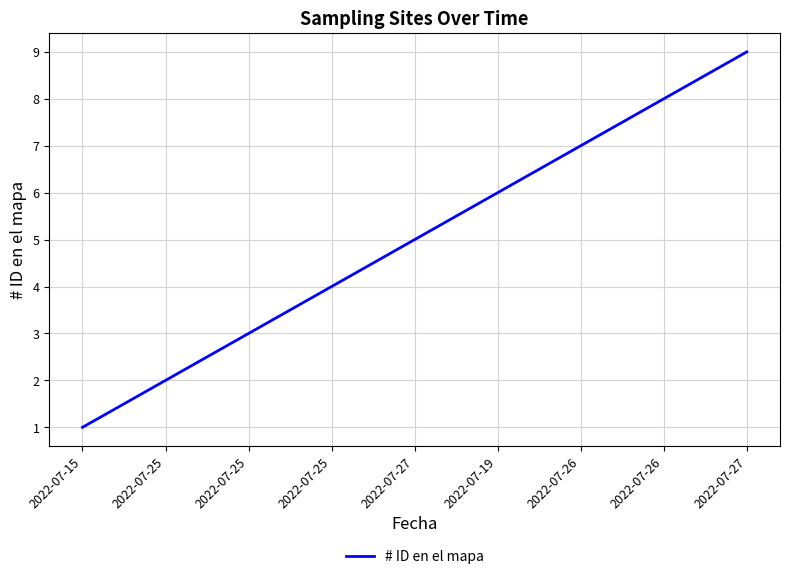

Does the chart have visible grid lines?

Yes